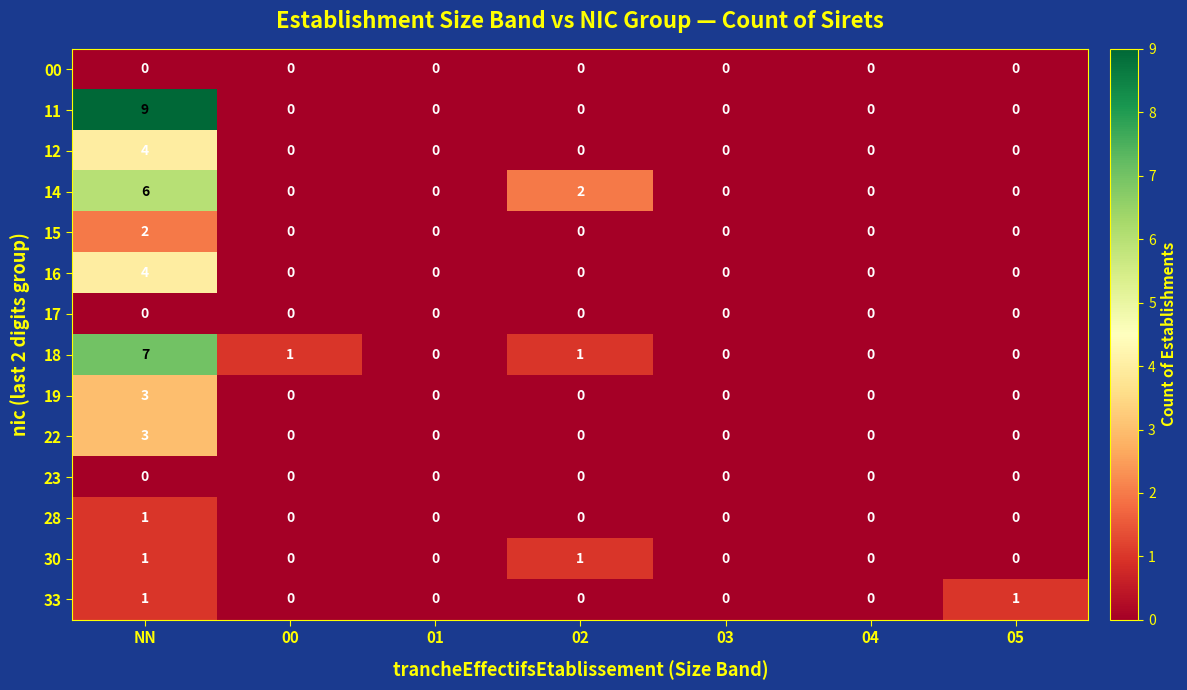

How many 28 values are between 0 and 1?

7